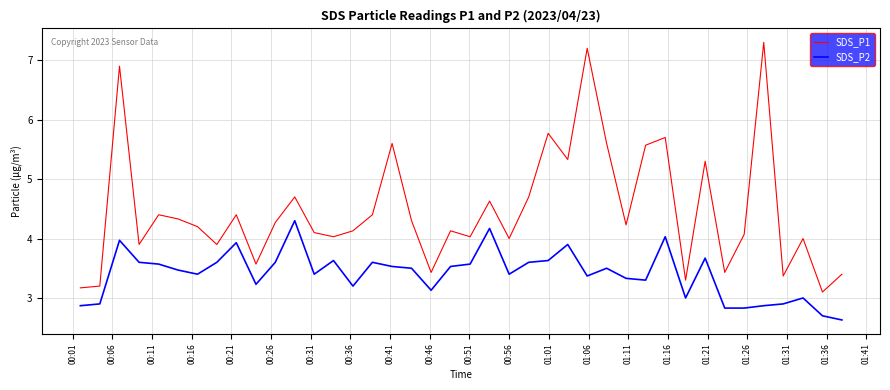

True or false: SDS_P2 and SDS_P1 intersect in this chart.

False